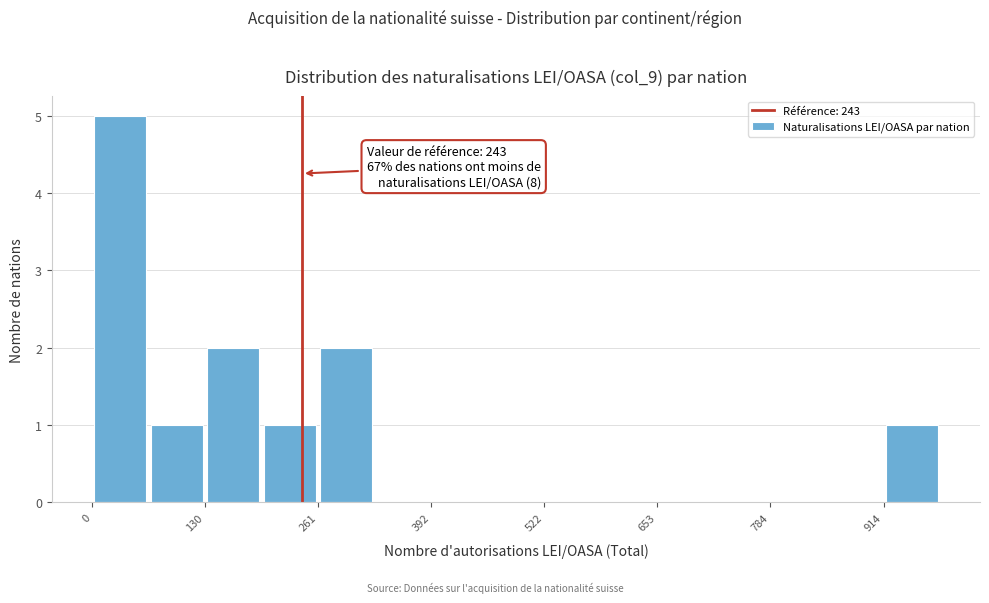

Read against the x-axis, roughly where is the centre of the tallest bar?

40